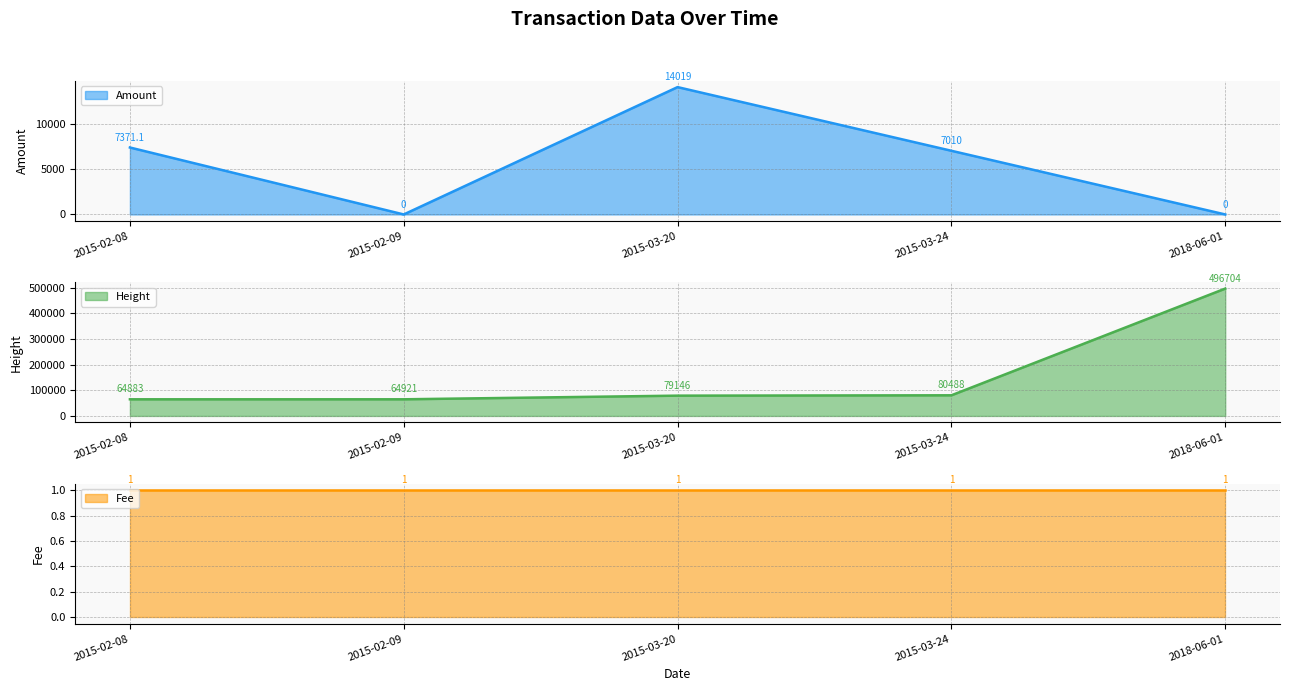

What is the difference between the second highest and minimum values in the Amount series?

7371.1